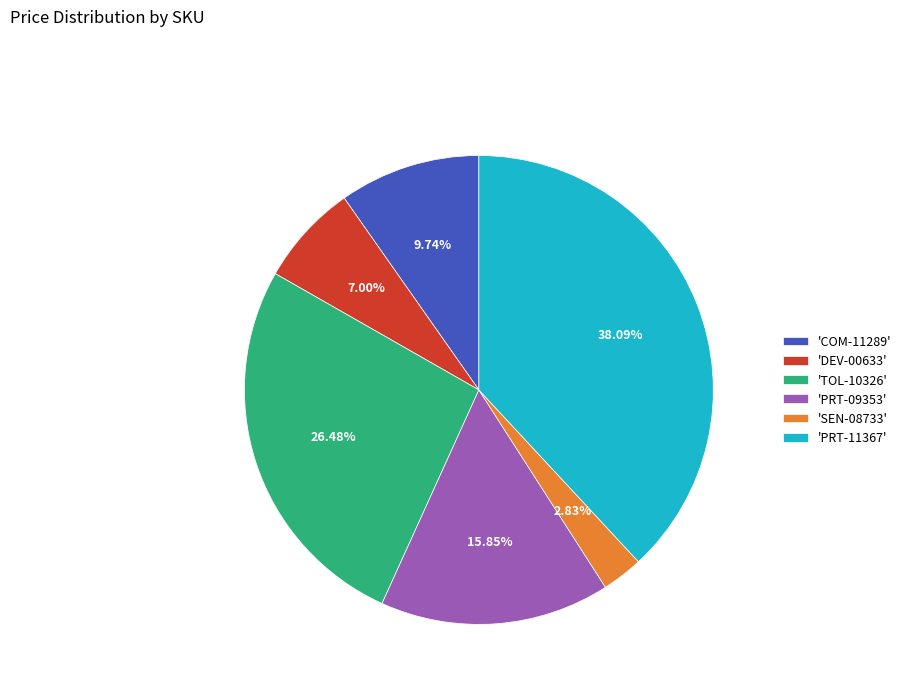

What is the largest slice in the pie chart?

'PRT-11367'